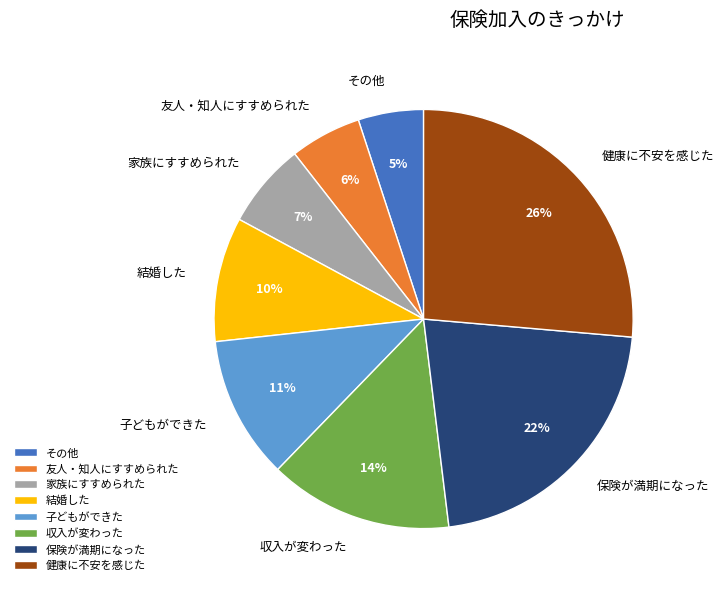

True or false: 健康に不安を感じた accounts for 26% of the total.

True